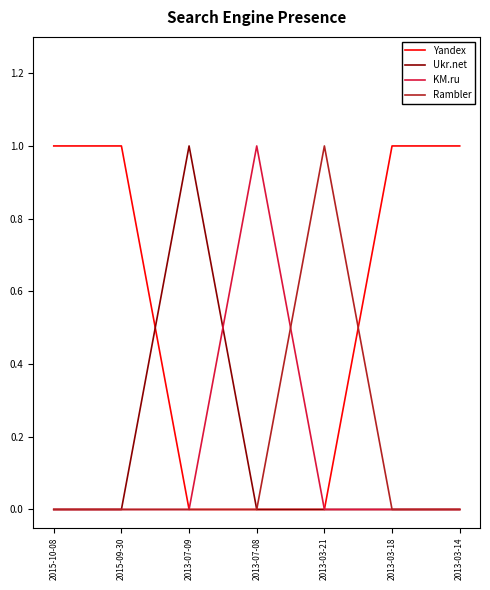

What position from the right is 2013-03-14?

1